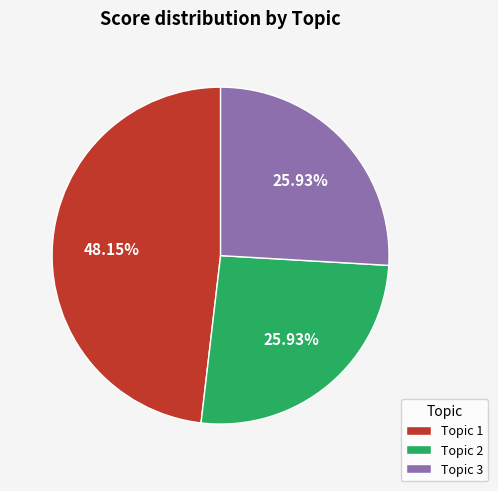

Approximately how many times larger is the value at Topic 1 compared to Topic 3?

1.9